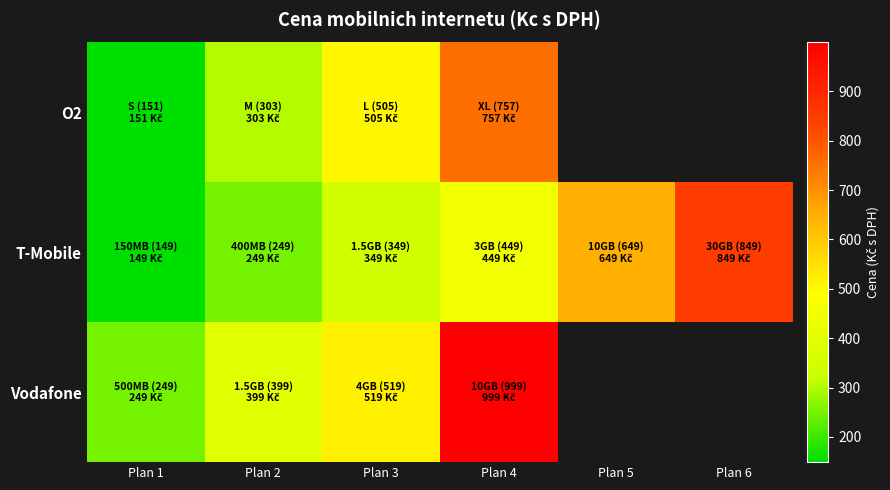

Which has a higher value, Plan 4 or Plan 2?

Plan 4